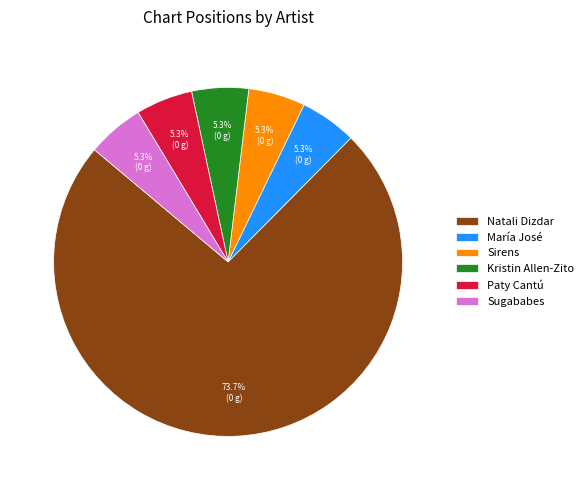

What portion of the pie excludes María José?

94.7%